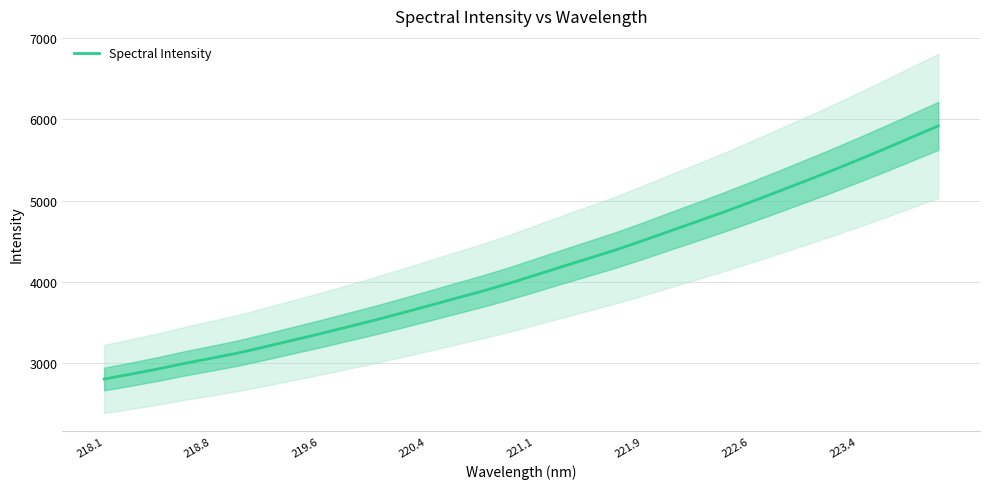

Is it true that Spectral Intensity equals 2271.3 at 219.6?

False